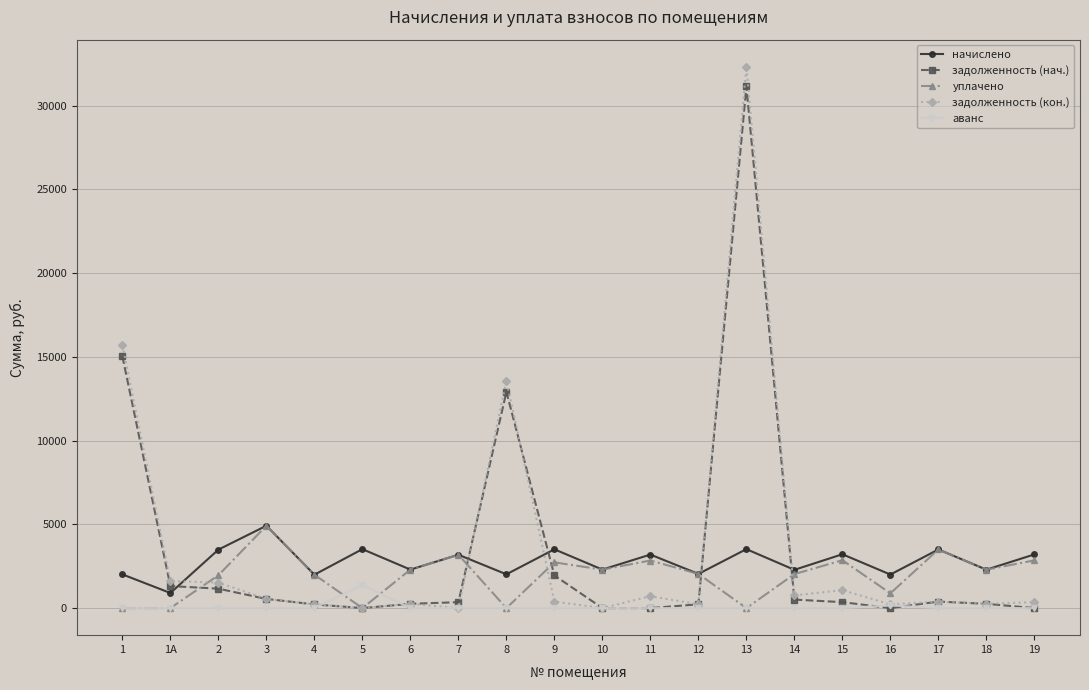

At which category does начислено reach its first local valley?

1А